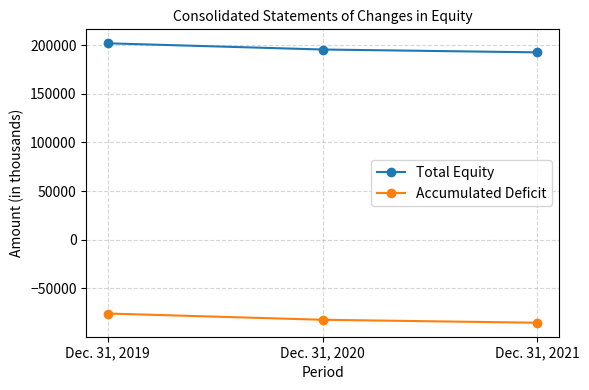

The value of Total Equity at Dec. 31, 2020 is 195520. True or false?

True